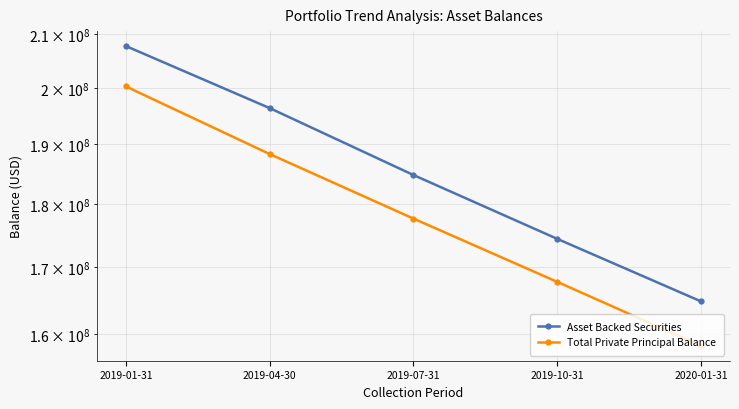

List the series in order of their overall mean, lowest first.

Total Private Principal Balance, Asset Backed Securities